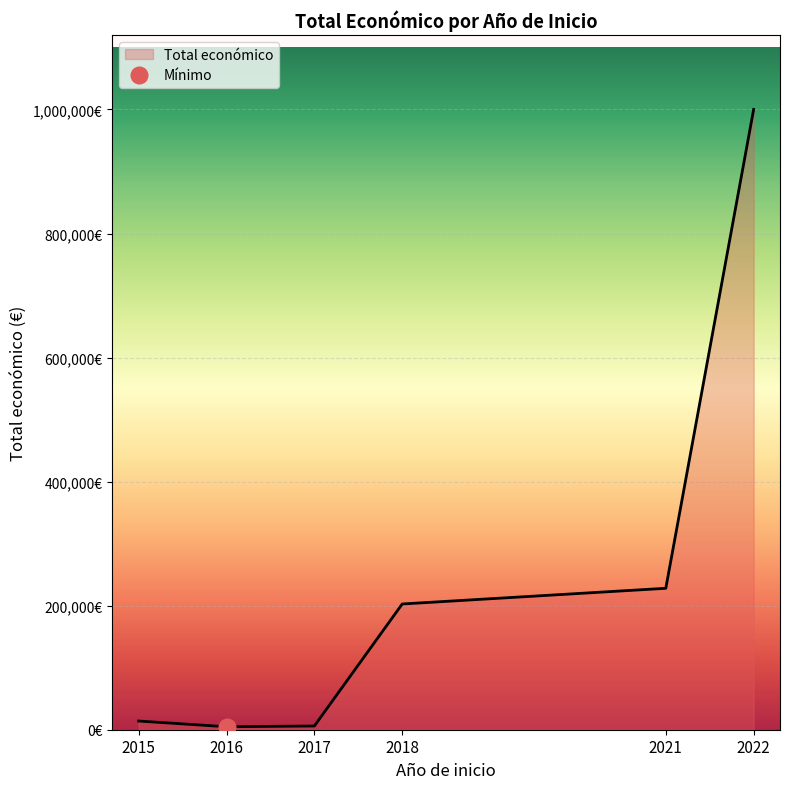

True or false: the data shows 14000 at 2015.

True